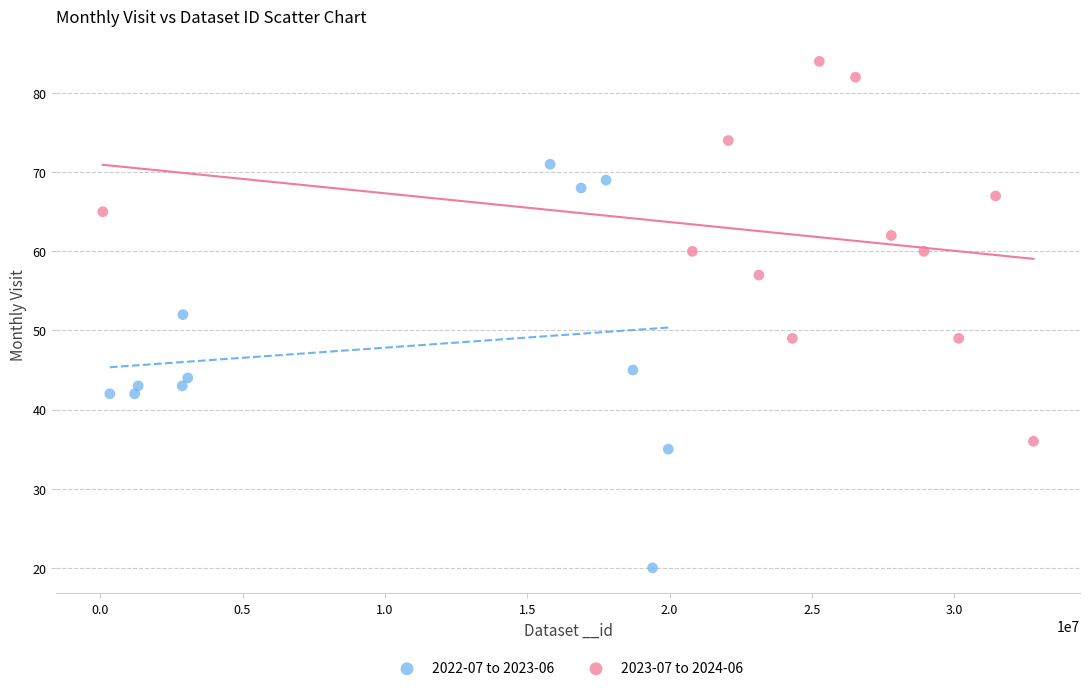

Which series has the widest spread of Y values?

2022-07 to 2023-06